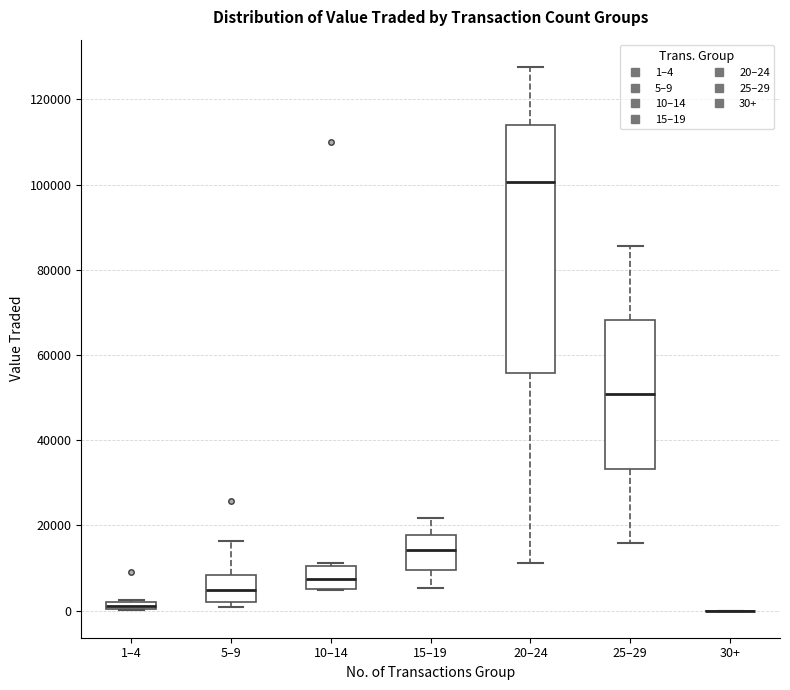

Which box is the tallest, from its lower edge to its upper edge?

20–24